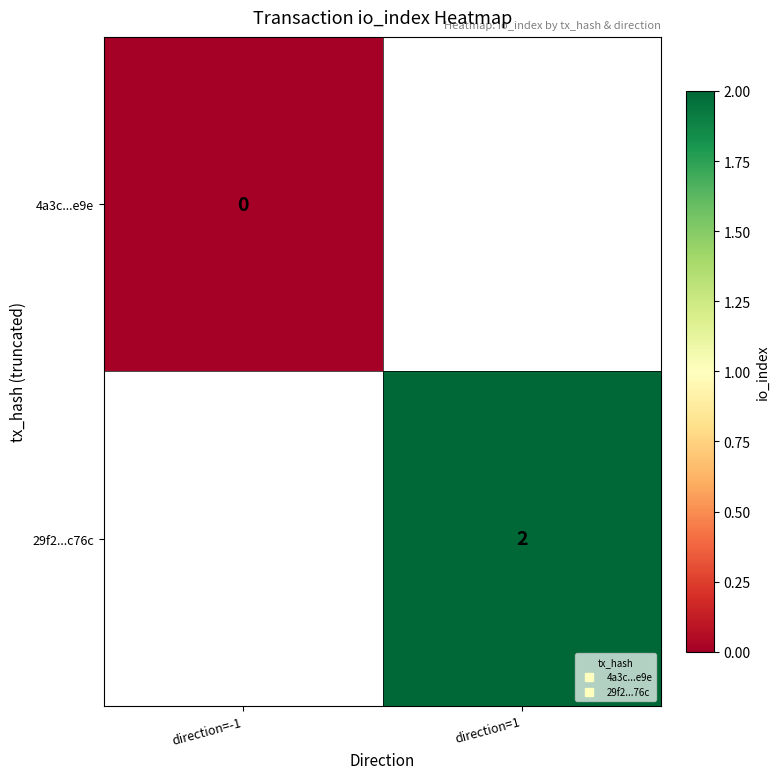

Which category has the highest value across all series?

direction=1